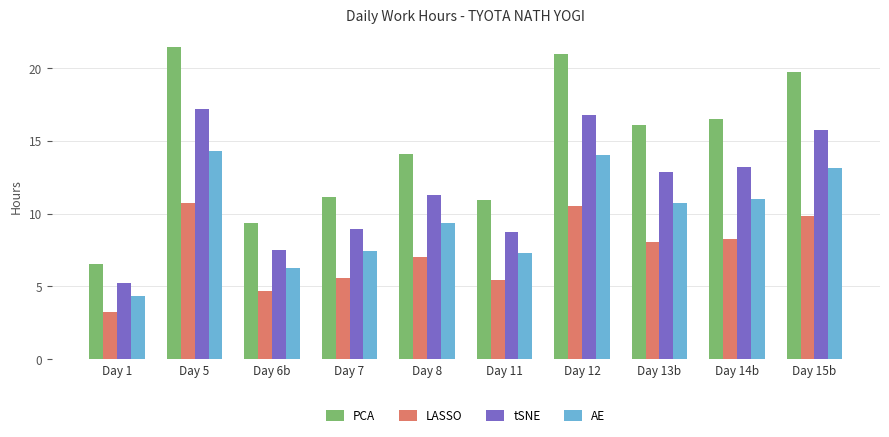

Is the value of tSNE at Day 1 greater than the value of LASSO at Day 1?

Yes